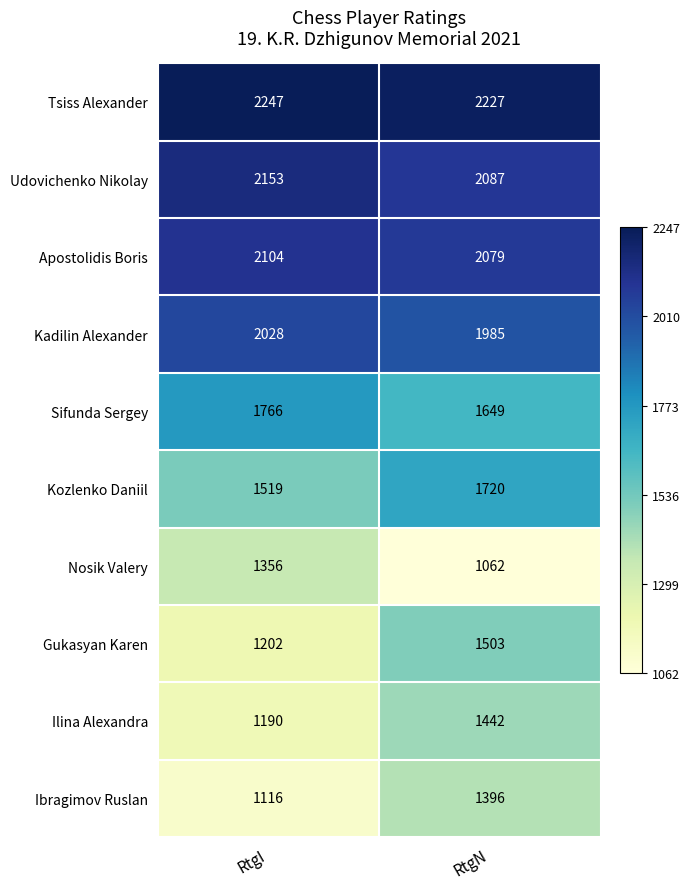

What is the spread (max minus min) of values at RtgN?

1165